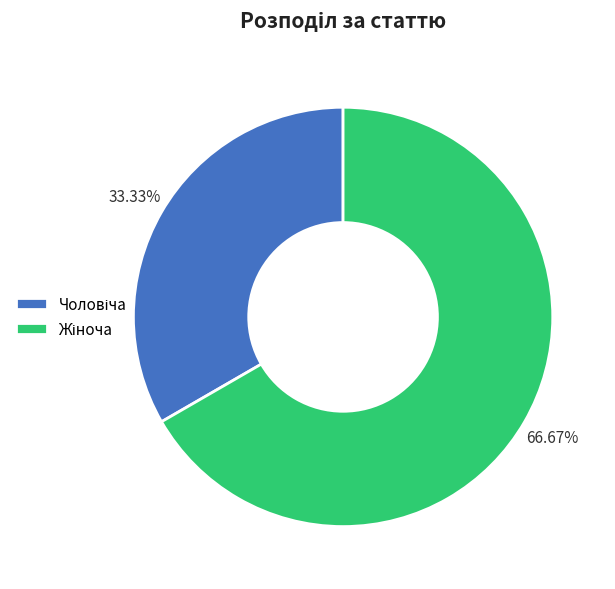

To the nearest percent, what is the average slice percentage?

50%